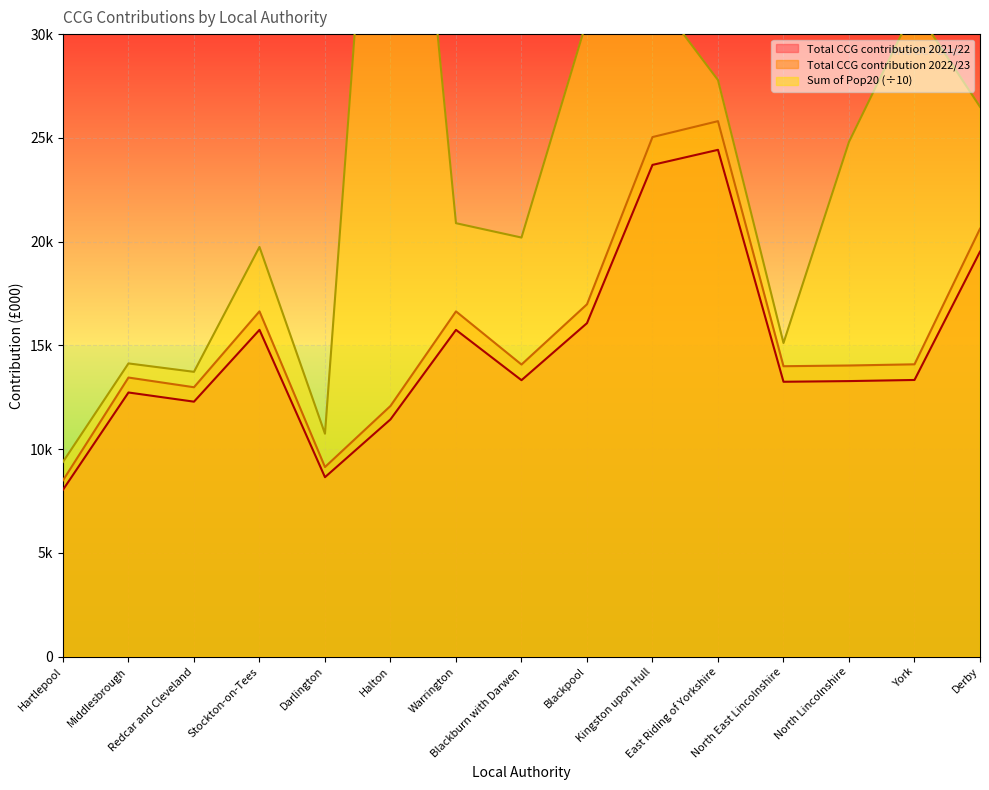

How many values in the Sum of Pop20 series are below 20887?

7